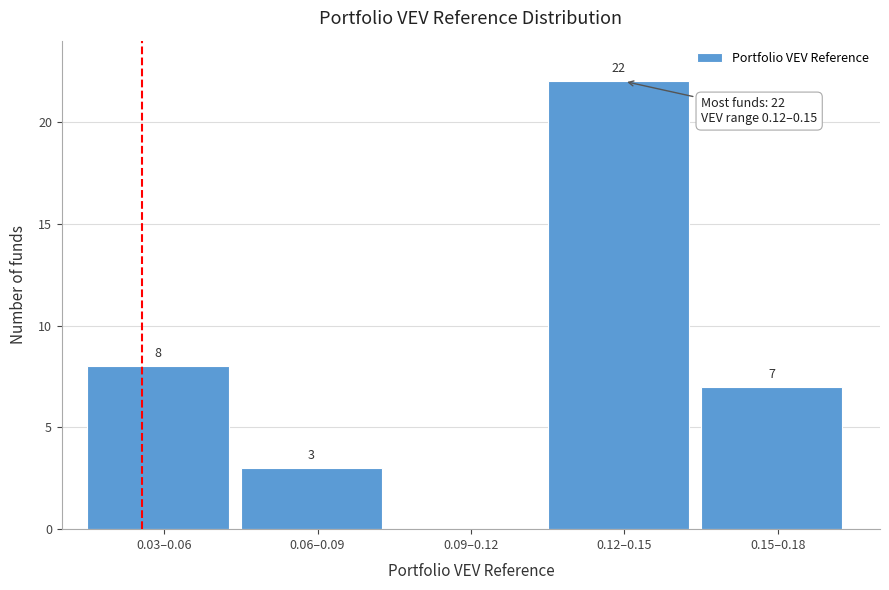

Reading right to left, transcribe all the data shown in this chart.

0.15–0.18=7	0.12–0.15=22	0.09–0.12=0	0.06–0.09=3	0.03–0.06=8